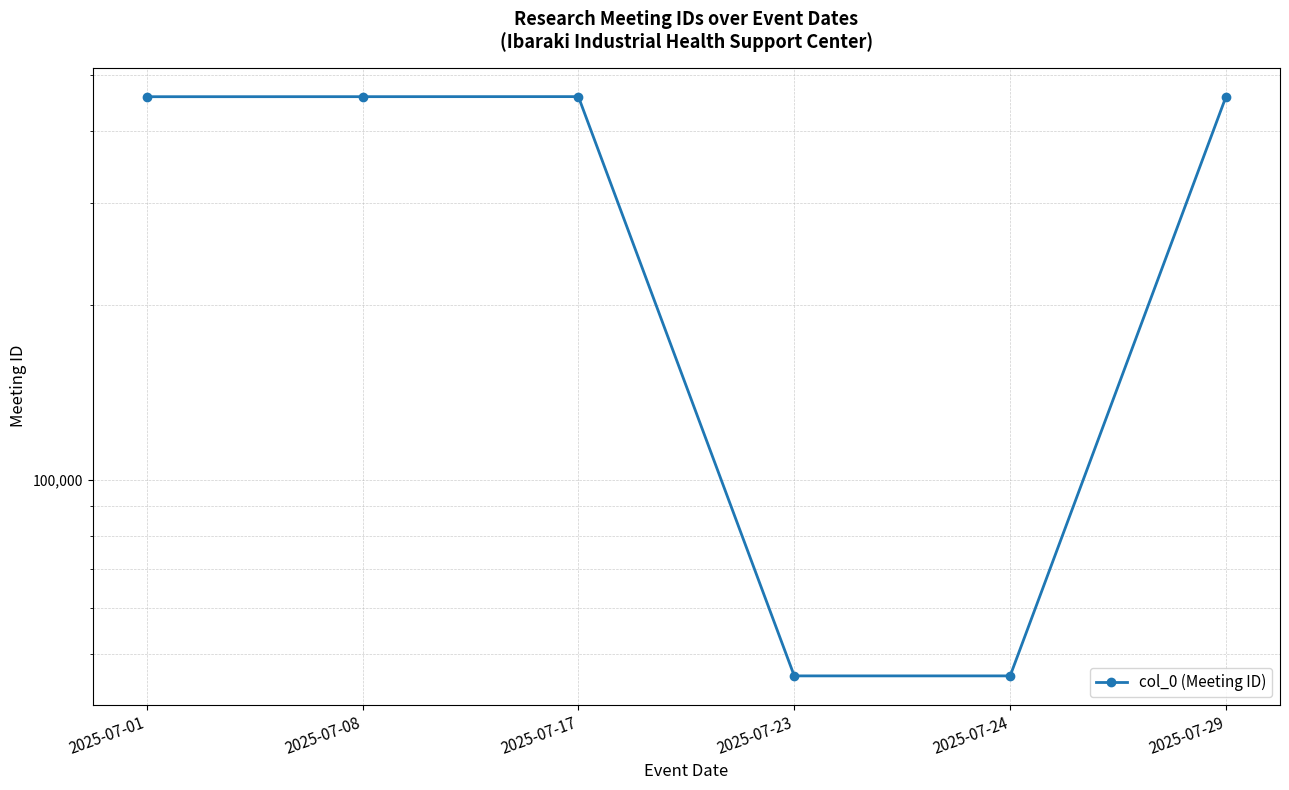

Reading right to left, extract all data points from this chart.

2025-07-29=458671	2025-07-24=45862	2025-07-23=45861	2025-07-17=458551	2025-07-08=458461	2025-07-01=458391